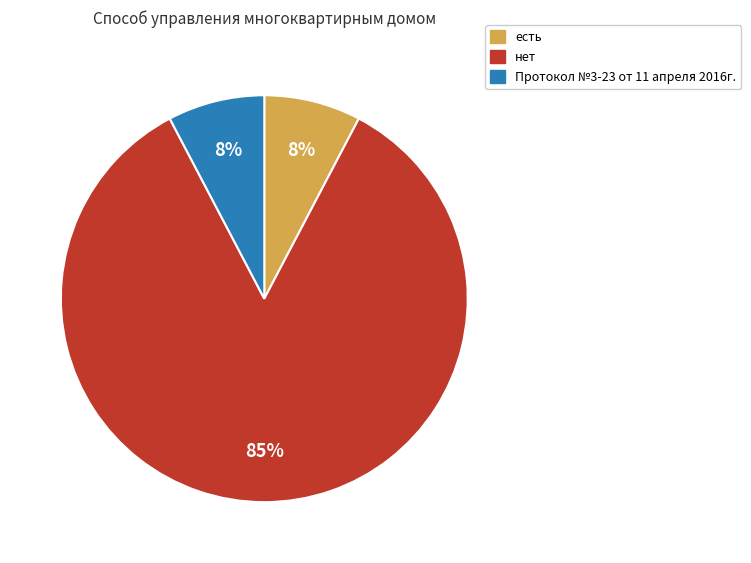

Is it true that есть is 15% of the pie?

False